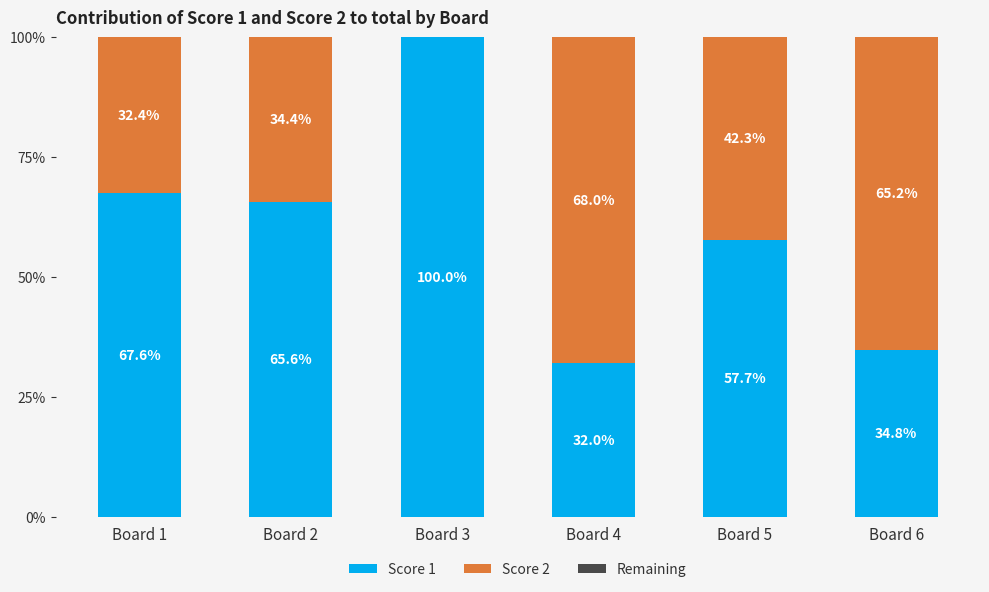

The Score 1 series shows 34.8 at Board 1. True or false?

False